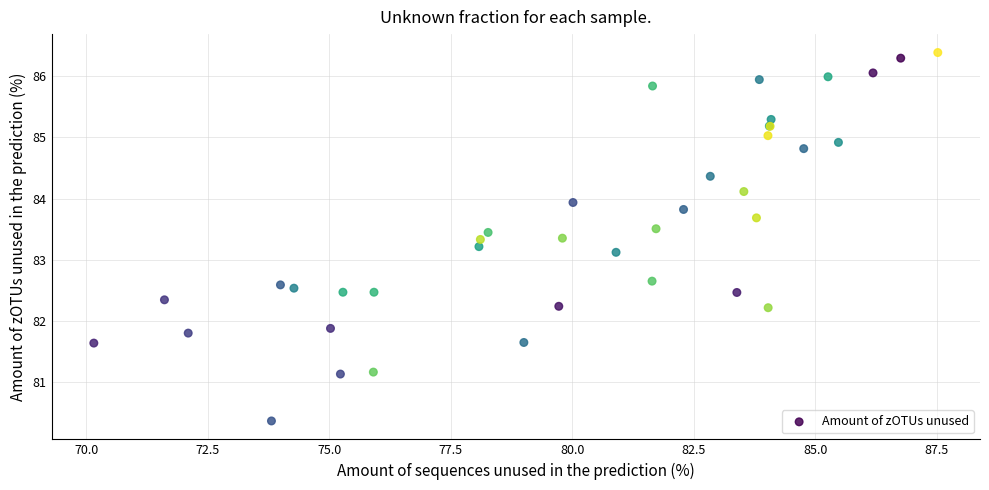

What Y value in the scatter plot is closest to 83?

83.1